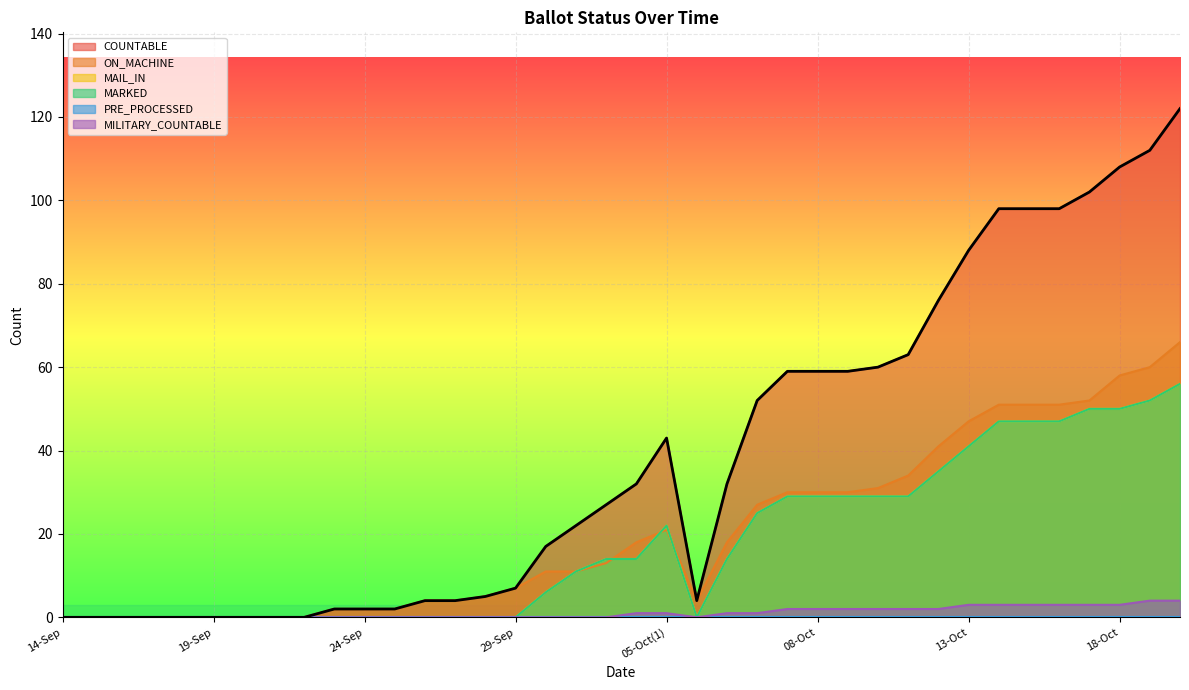

In ON_MACHINE, how many points are higher than both neighbors (excluding endpoints)?

1